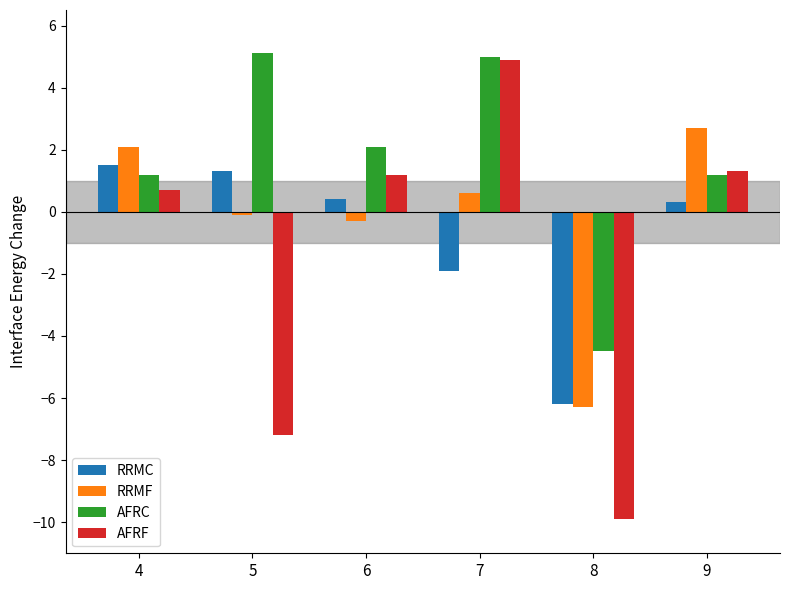

Reading left to right, transcribe all the data shown in this chart.

RRMC: 4=1.5	5=1.3	6=0.4	7=-1.9	8=-6.2	9=0.3
RRMF: 4=2.1	5=-0.1	6=-0.3	7=0.6	8=-6.3	9=2.7
AFRC: 4=1.2	5=5.1	6=2.1	7=5.0	8=-4.5	9=1.2
AFRF: 4=0.7	5=-7.2	6=1.2	7=4.9	8=-9.9	9=1.3